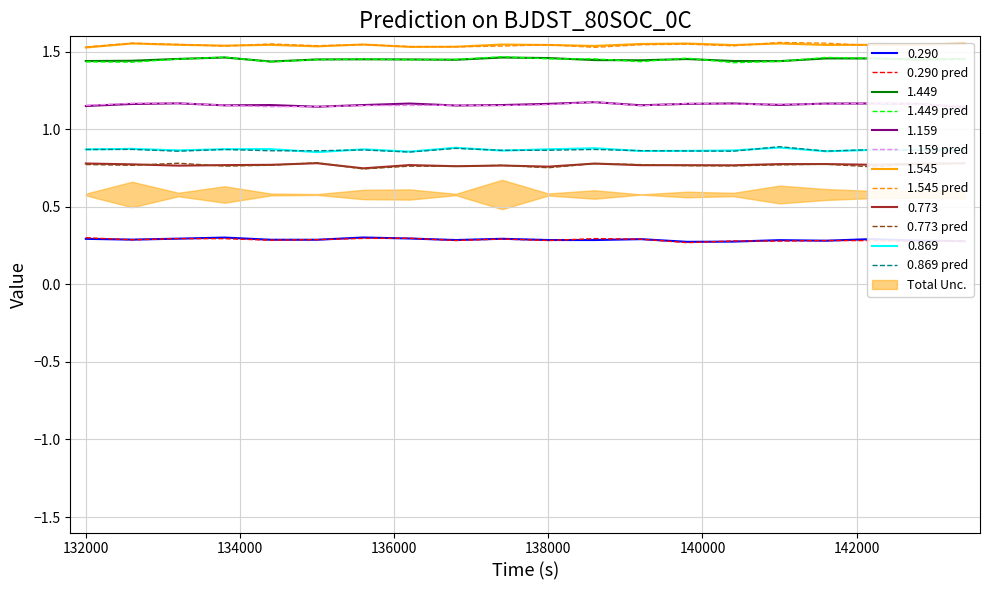

List the series in order of their peak value, highest first.

1.545 pred, 1.449 pred, 1.159 pred, 0.869 pred, 0.773 pred, 0.290 pred